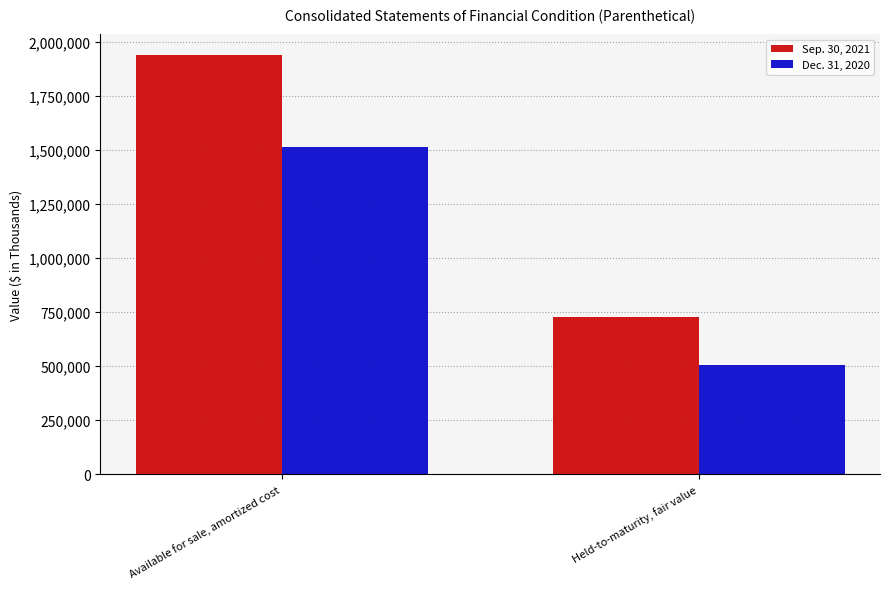

How many groups of bars are there?

2